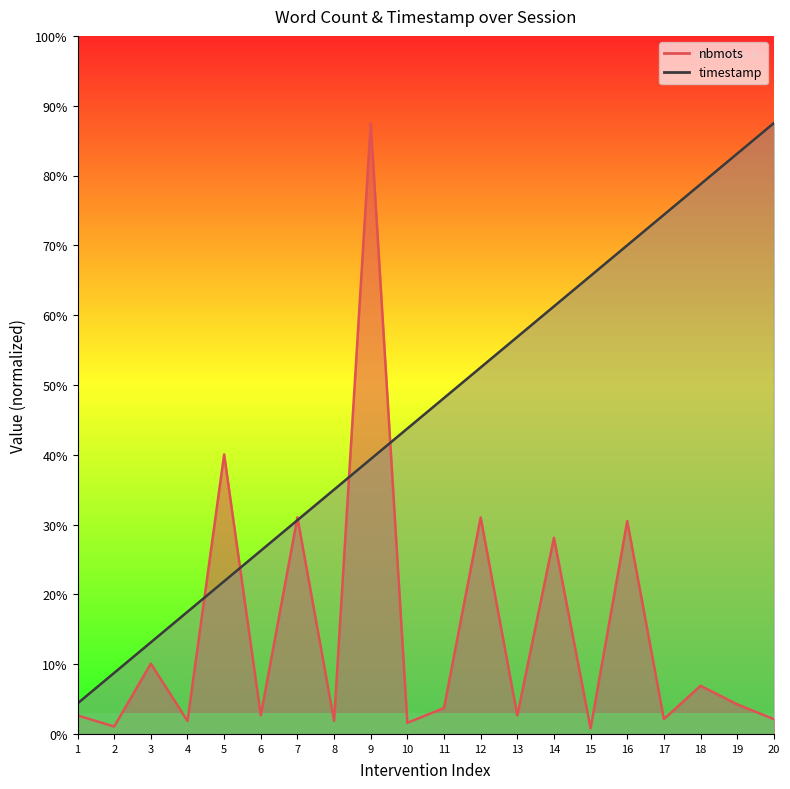

List the labels in order of nbmots value, largest first.

9, 5, 7, 12, 16, 14, 3, 18, 19, 11, 1, 6, 13, 17, 20, 4, 8, 10, 2, 15